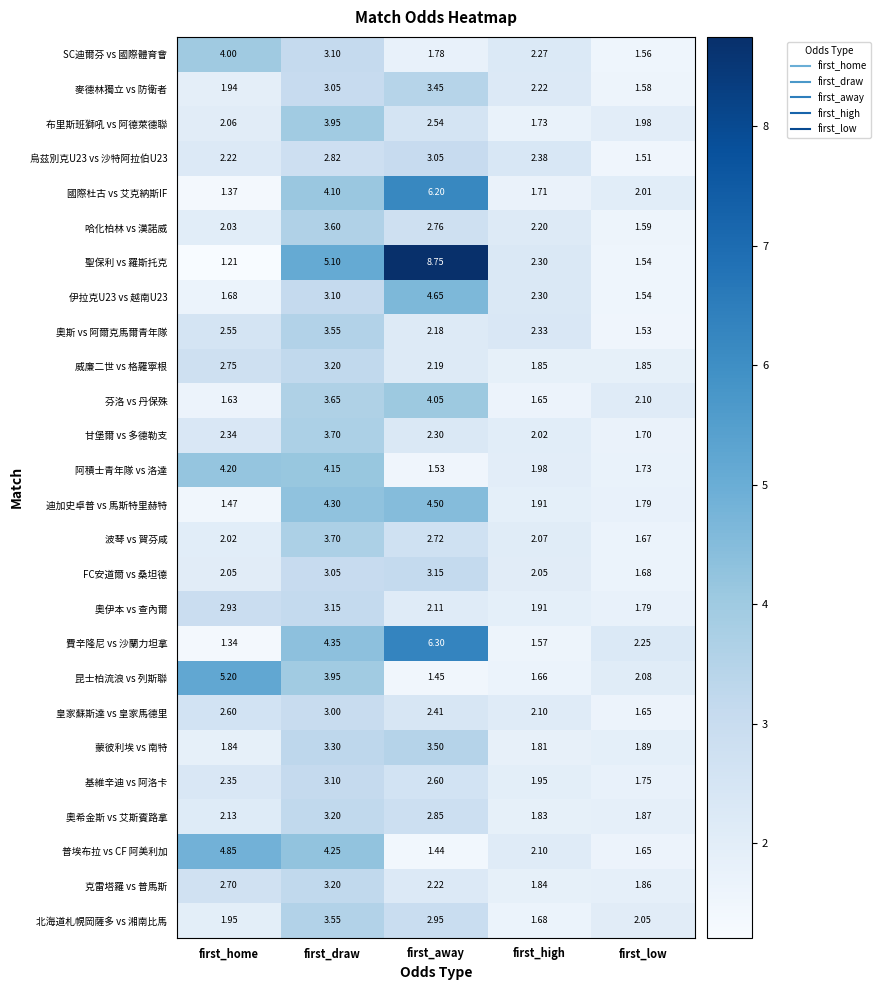

What is the total value across all series at first_low?

46.2